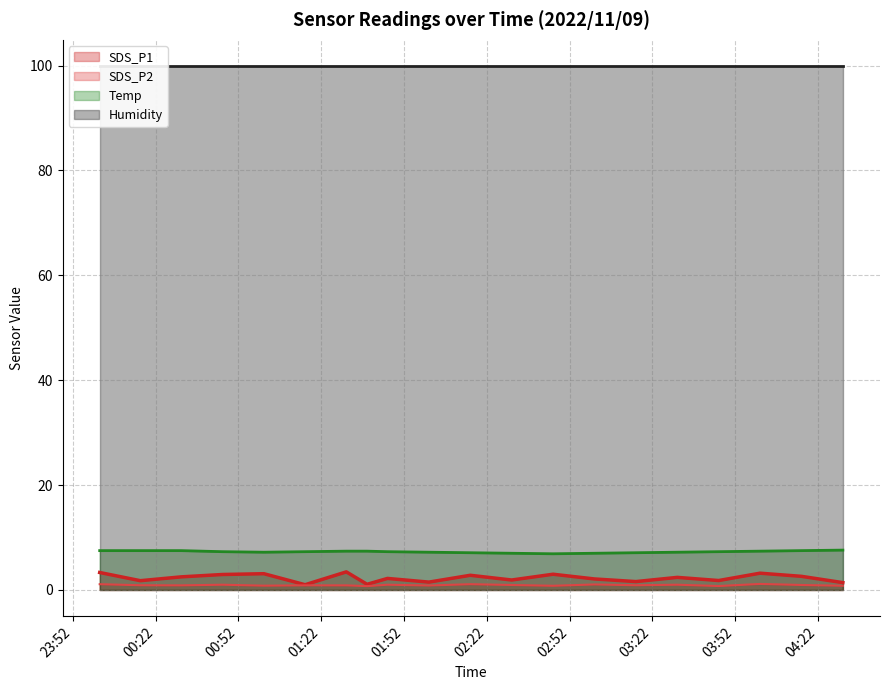

At which category does SDS_P1 reach its first local valley?

00:16